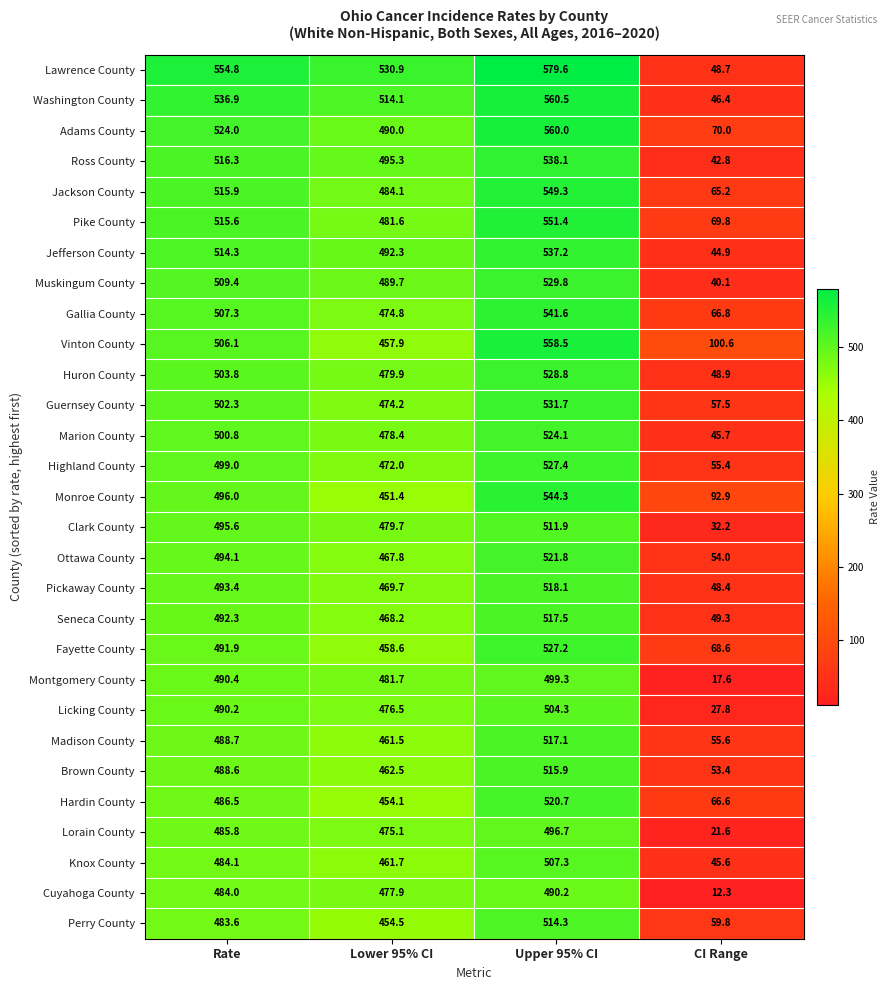

At Rate, list the series in order from largest to smallest.

Lawrence County, Washington County, Adams County, Ross County, Jackson County, Pike County, Jefferson County, Muskingum County, Gallia County, Vinton County, Huron County, Guernsey County, Marion County, Highland County, Monroe County, Clark County, Ottawa County, Pickaway County, Seneca County, Fayette County, Montgomery County, Licking County, Madison County, Brown County, Hardin County, Lorain County, Knox County, Cuyahoga County, Perry County